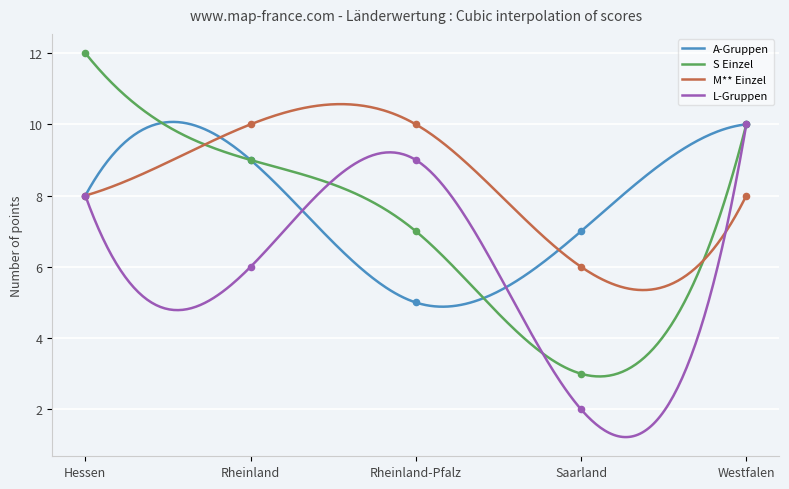

Which series contains the lowest Y value?

L-Gruppen